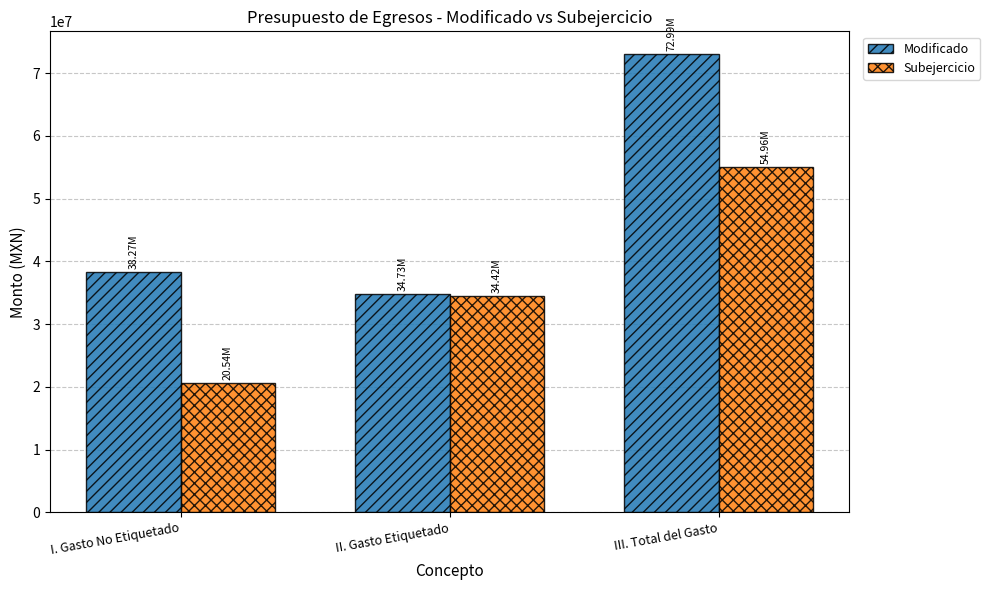

Reading left to right, transcribe all the data shown in this chart.

Modificado: I. Gasto No Etiquetado=38265539.6	II. Gasto Etiquetado=34729060.9	III. Total del Gasto=72994600.5
Subejercicio: I. Gasto No Etiquetado=20542546.6	II. Gasto Etiquetado=34421116.4	III. Total del Gasto=54963662.9